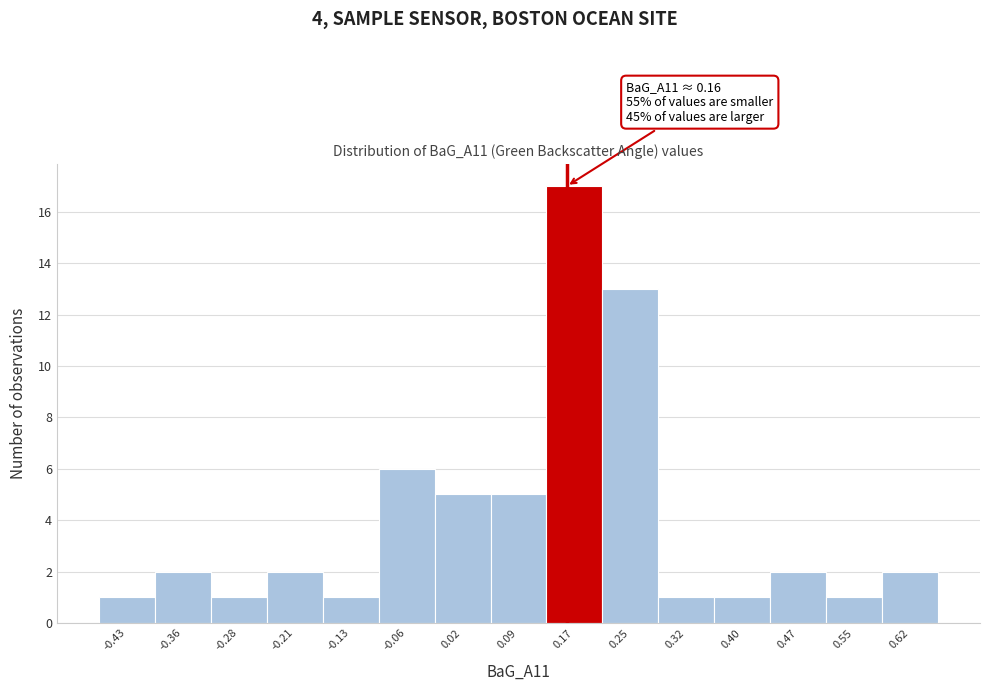

Over which range of the x-axis is the bar tallest?

0.13 to 0.21